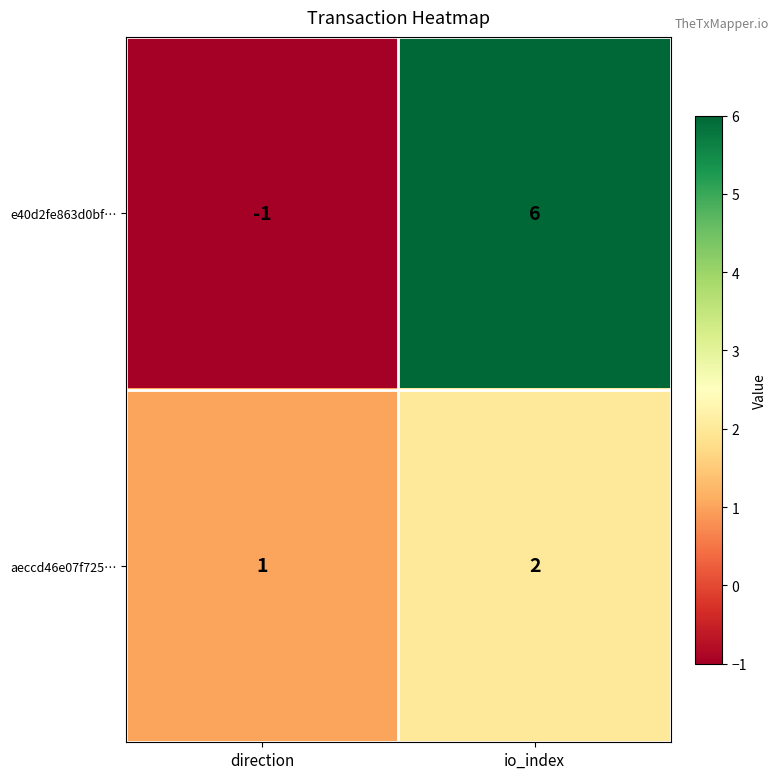

At which category does the chart reach its peak across all series?

io_index